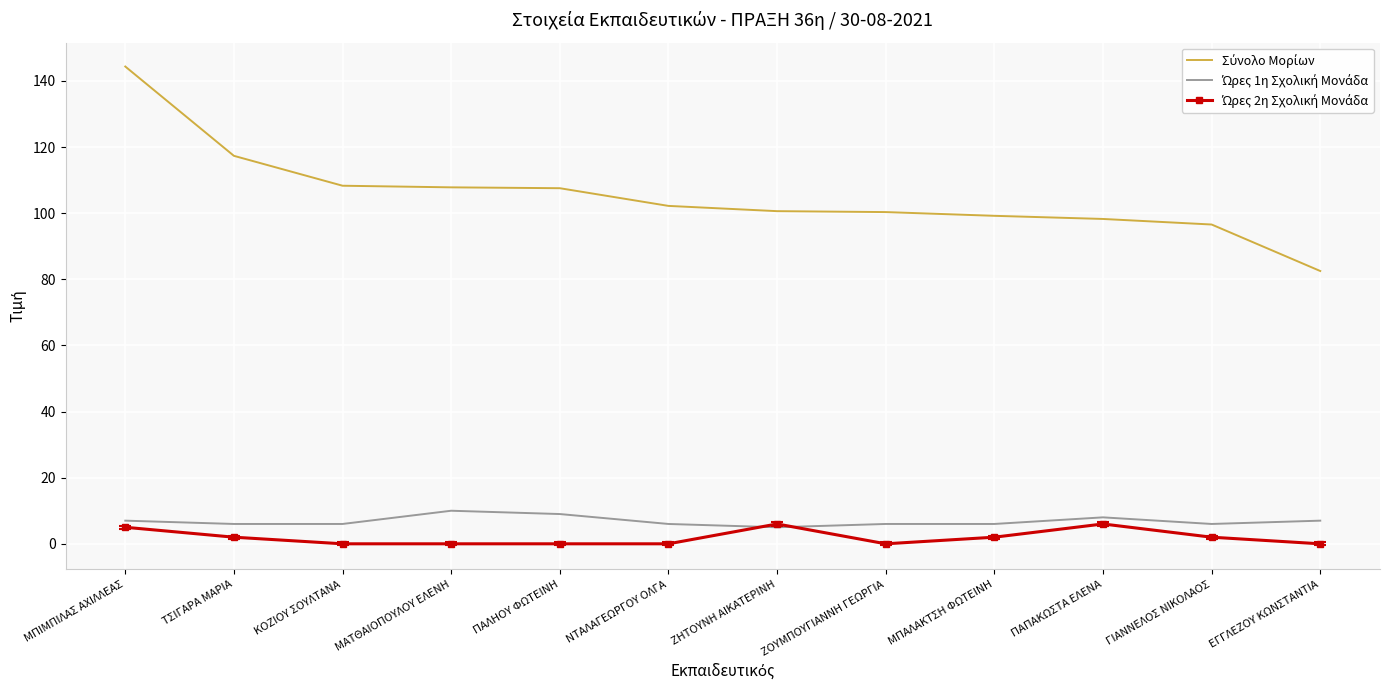

What position from the left is ΖΟΥΜΠΟΥΓΙΑΝΝΗ ΓΕΩΡΓΙΑ?

8